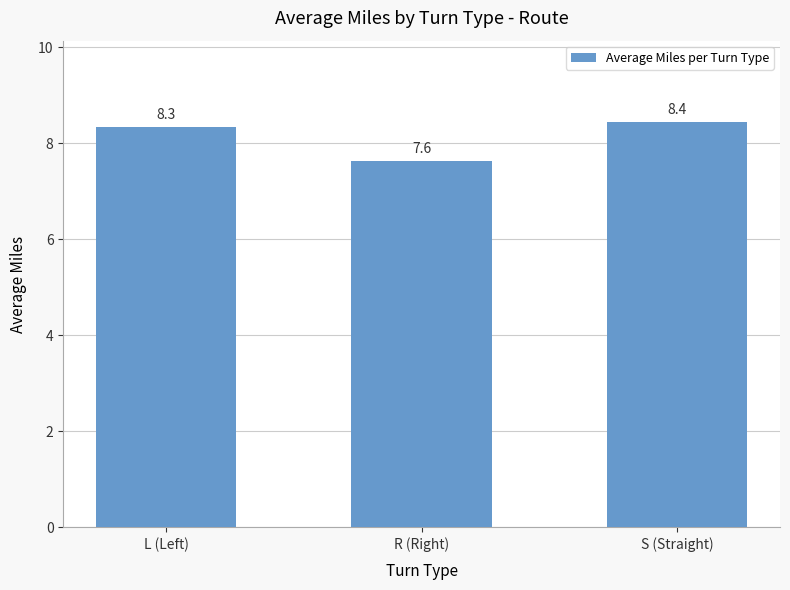

What is the difference between the maximum and minimum values?

0.8